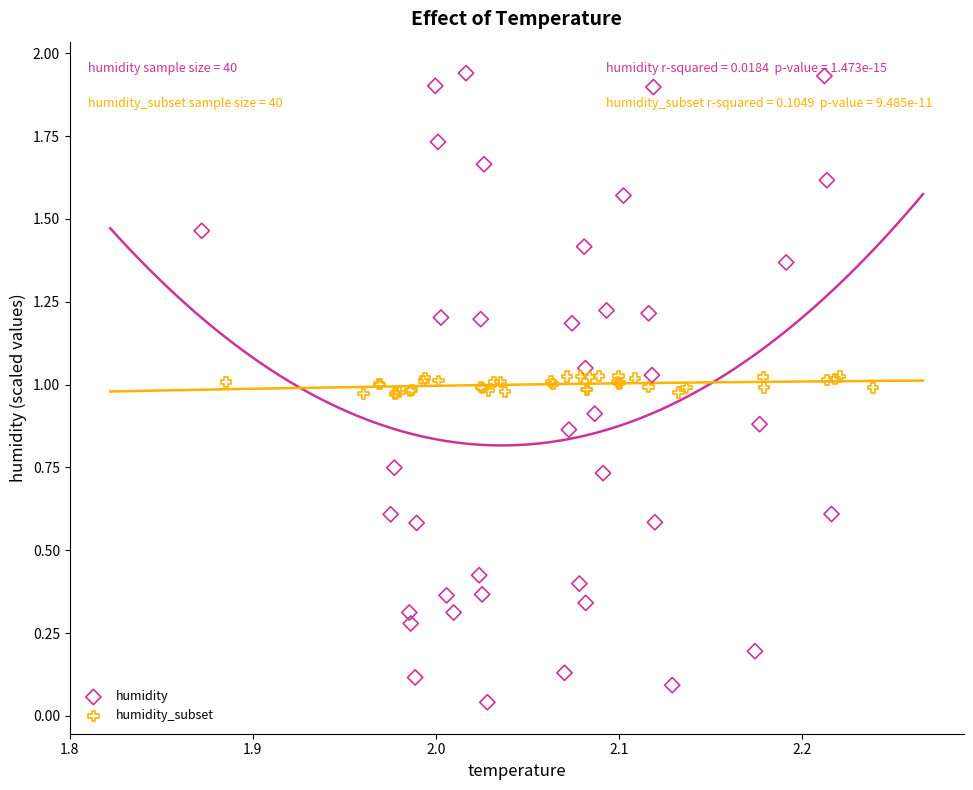

Which series reaches the maximum Y coordinate?

humidity